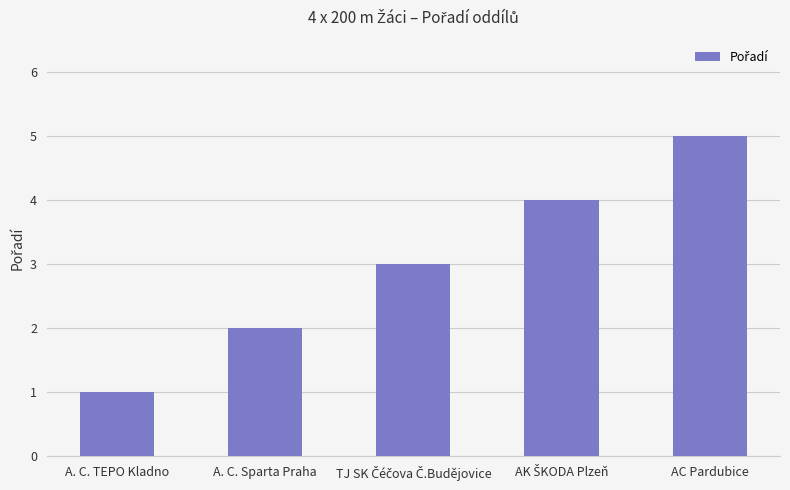

Which has a higher value, A. C. Sparta Praha or AC Pardubice?

AC Pardubice